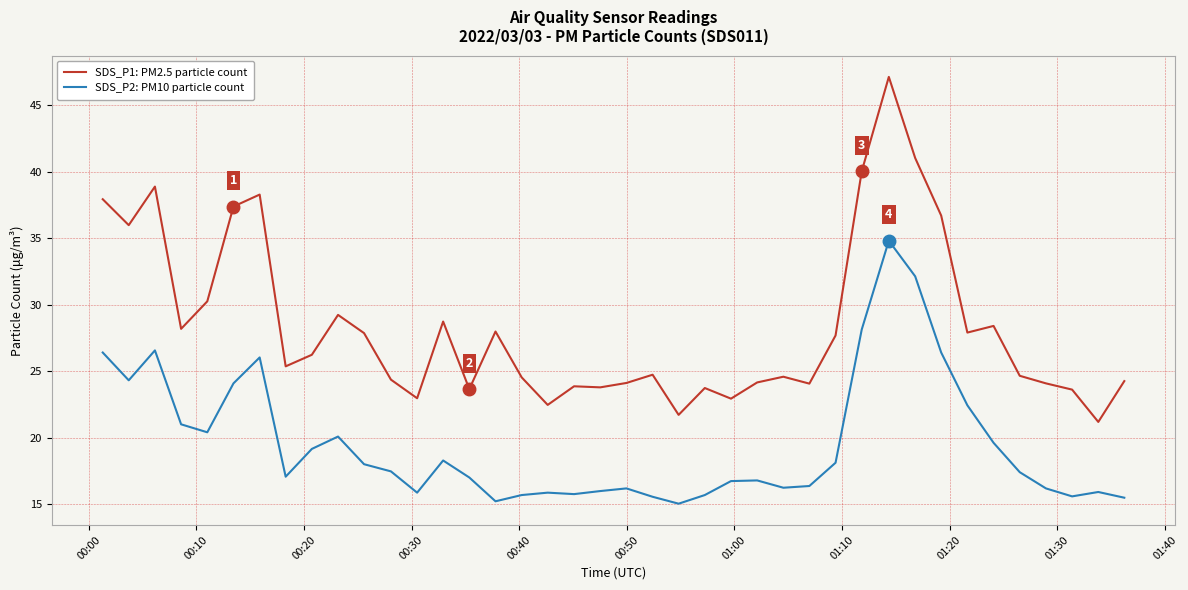

What is the difference between the maximum and minimum values in the SDS_P2: PM10 particle count series?

19.8